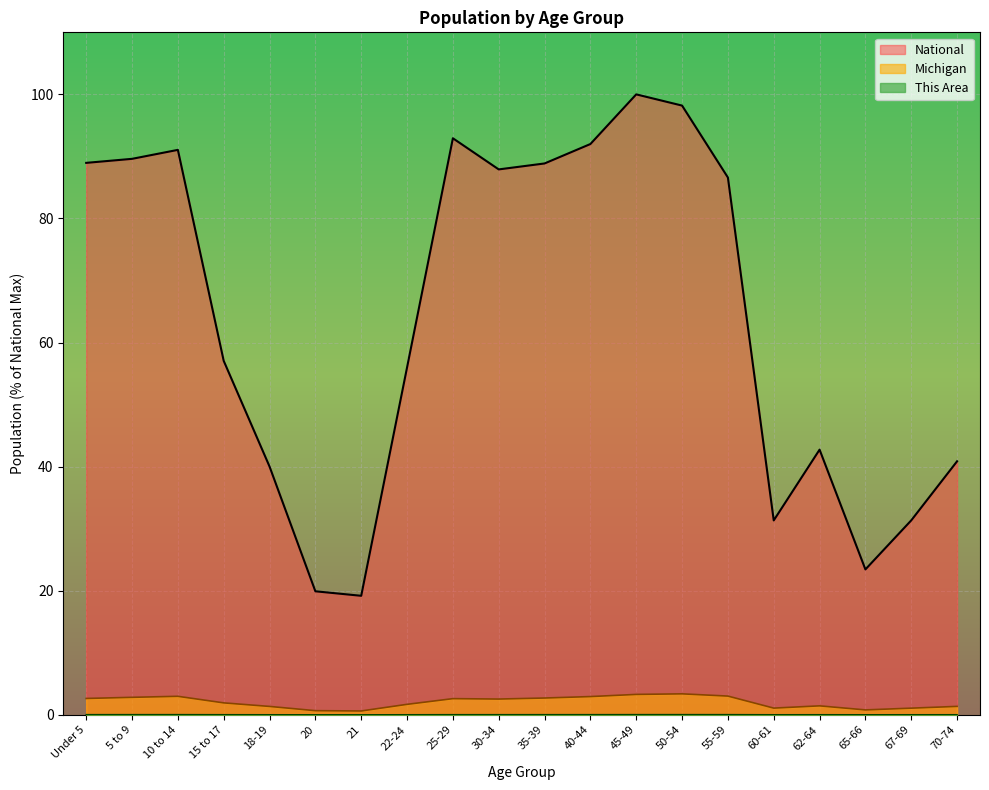

At which category does This Area reach its first local peak?

10 to 14